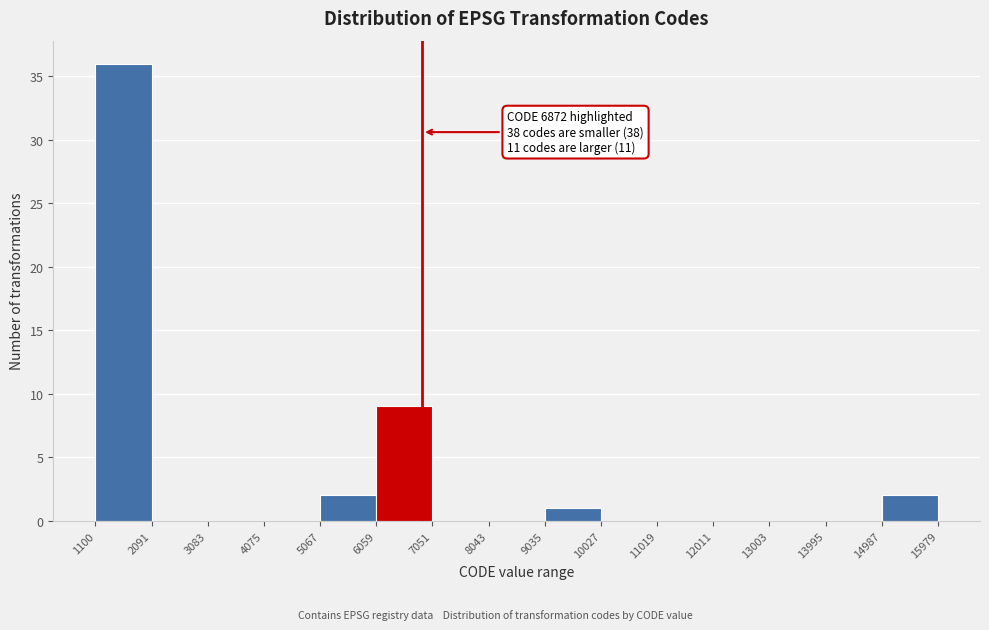

Over which range of the x-axis is the bar tallest?

1100 to 2091